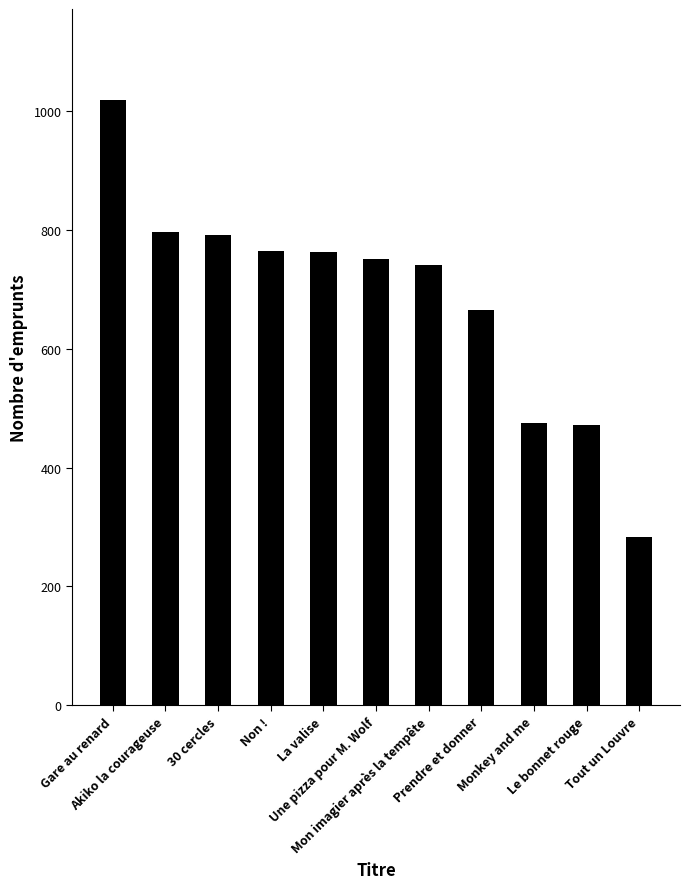

What is the label of the 3rd bar from the right?

Monkey and me